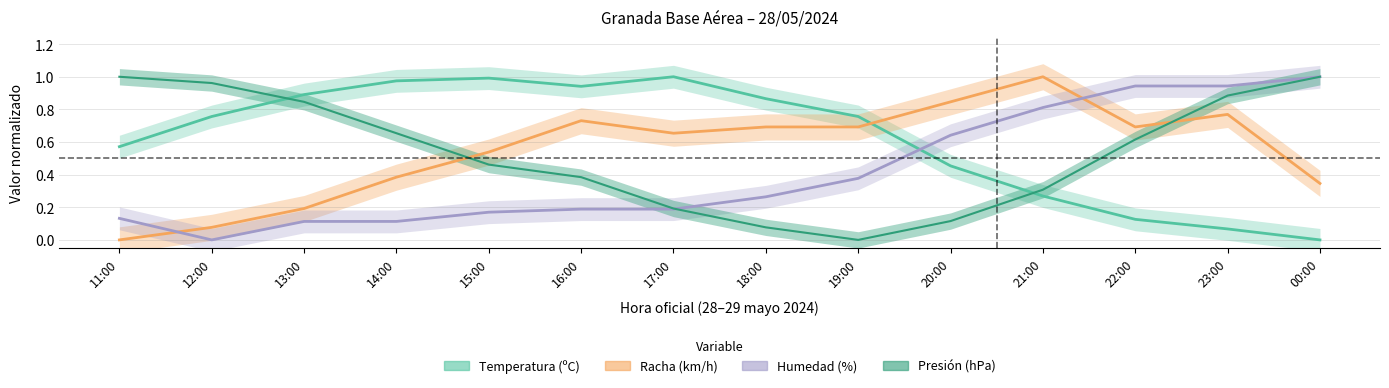

The Presión (hPa) series shows 0.0 at 18:00. True or false?

False